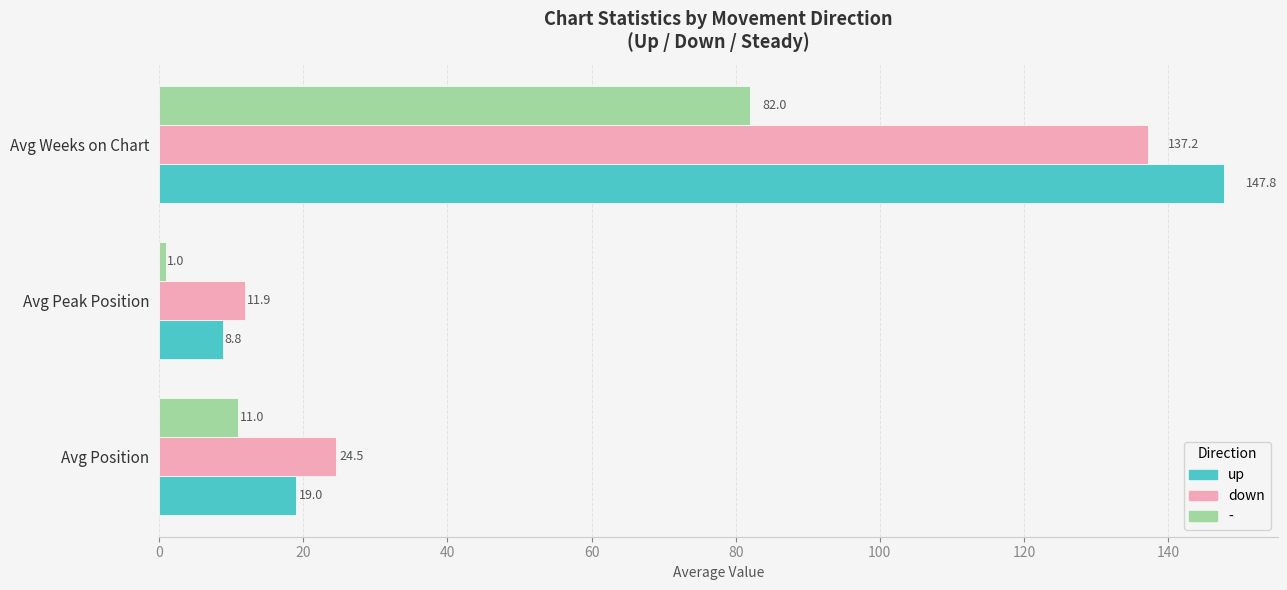

What is the lowest value of the down series?

11.9